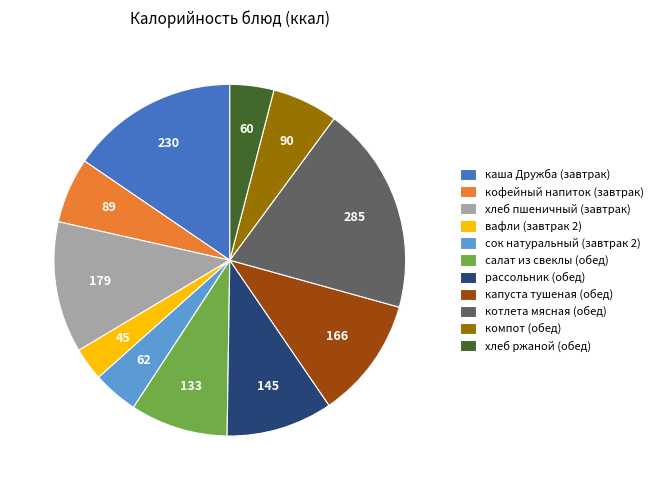

How many slices are in this pie chart?

11